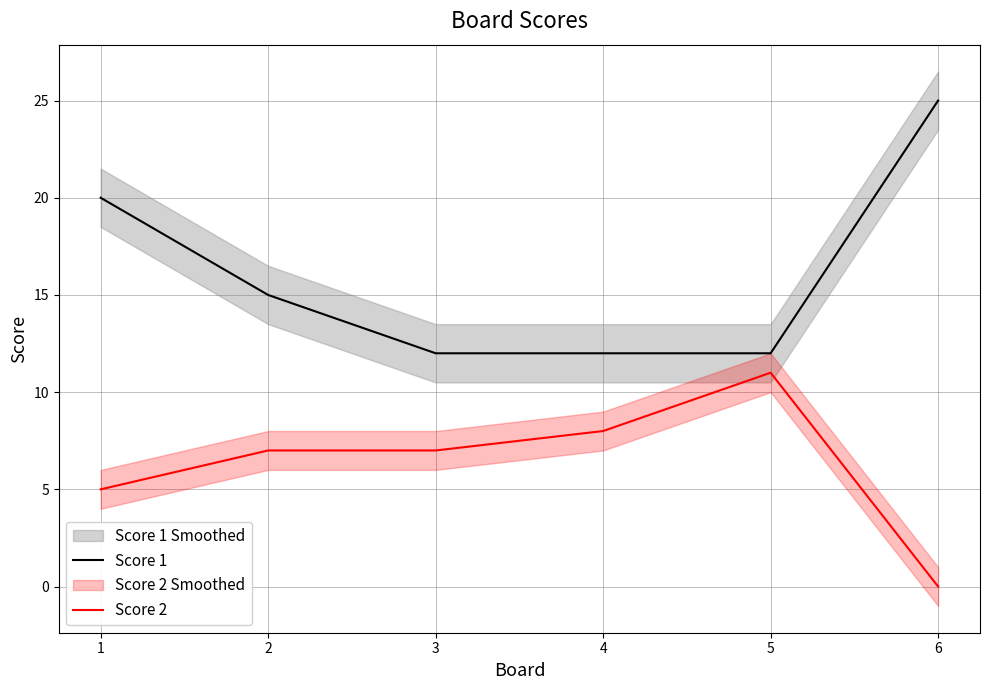

Is it true that Score 2 equals 8 at 4?

True